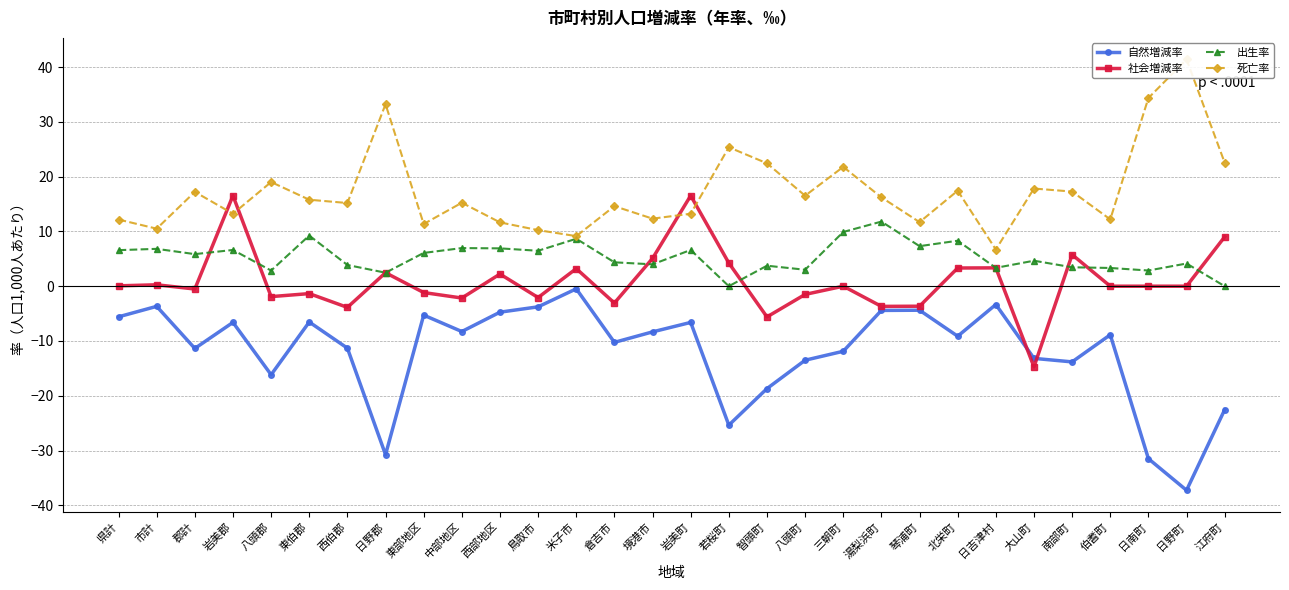

What is the sum of all 死亡率 values?

517.7